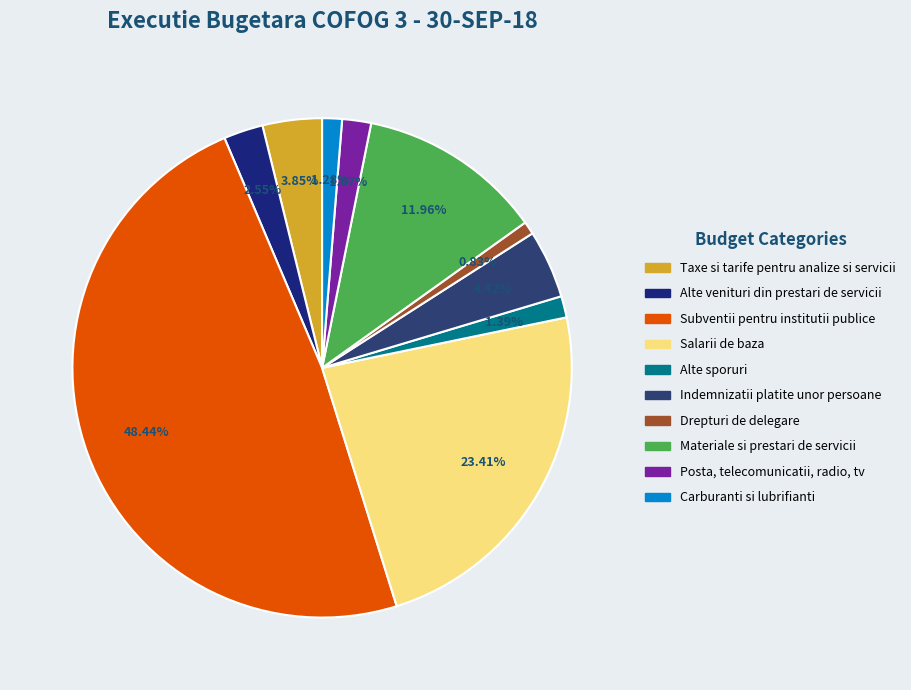

What percentage do Taxe si tarife pentru analize si servicii and Alte venituri din prestari de servicii together represent?

6.4%